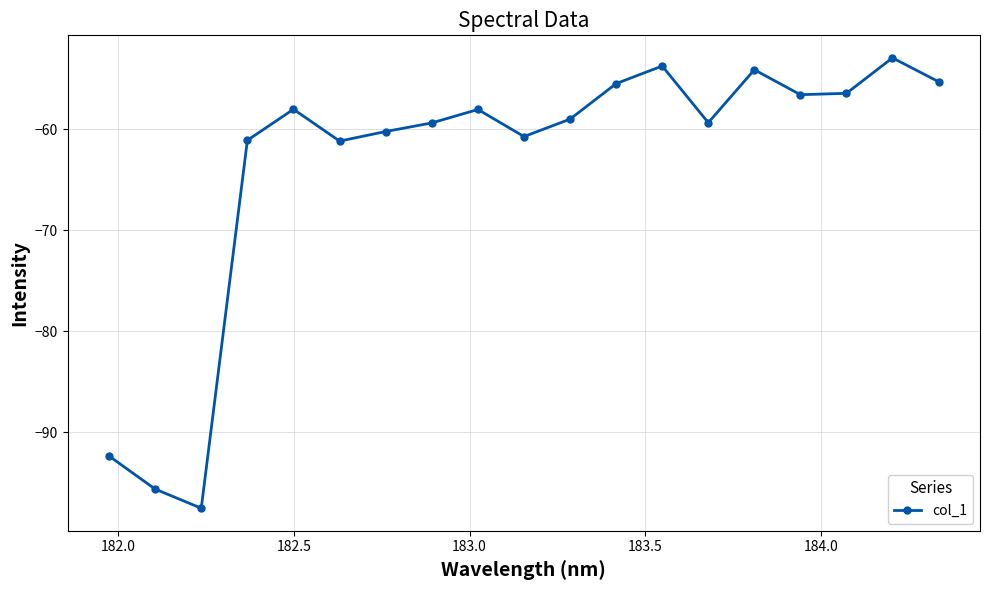

How many categories are shown in the chart?

19